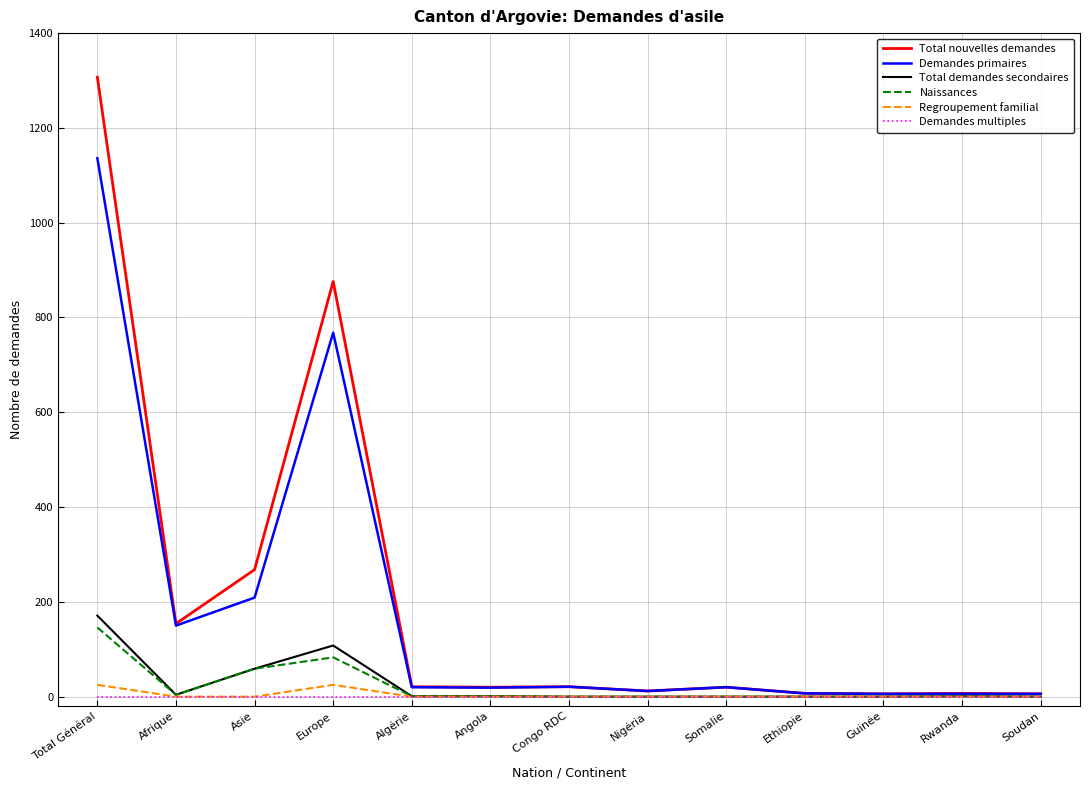

What is the total value across all series at Asie?

595